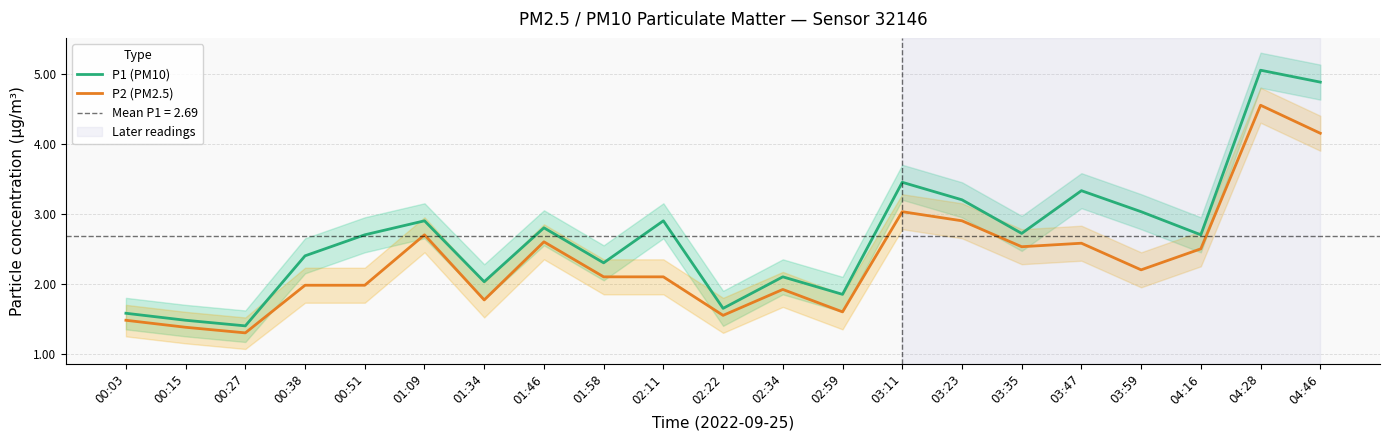

Is it true that P2 (PM2.5) equals 1.5 at 00:03?

True